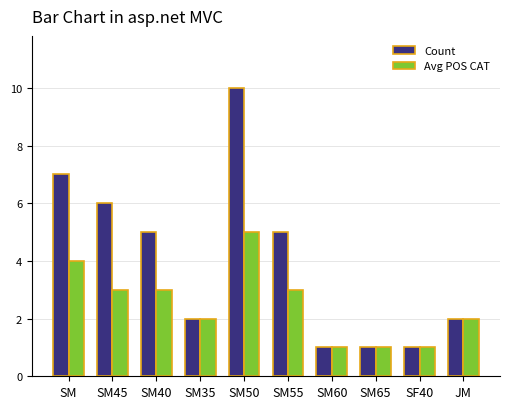

What is the spread (max minus min) of values at SM50?

5